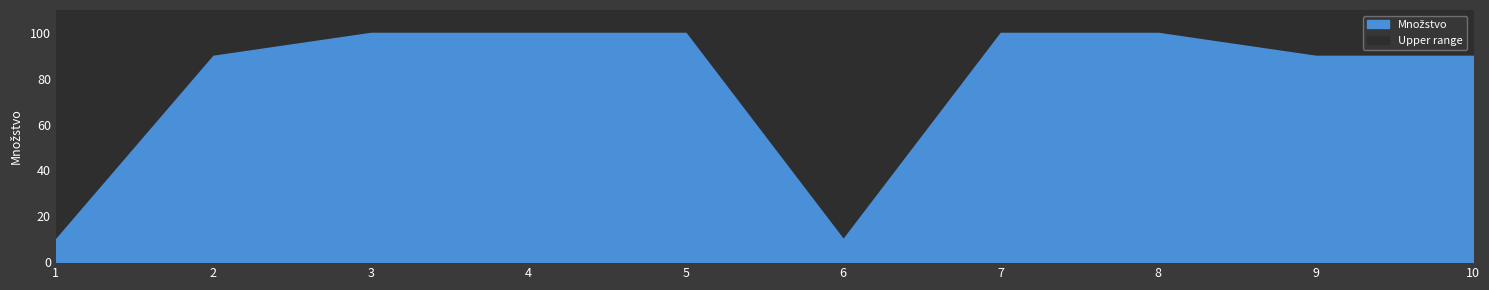

Reading left to right, list all the values displayed in this chart.

1=10	2=90	3=100	4=100	5=100	6=10	7=100	8=100	9=90	10=90